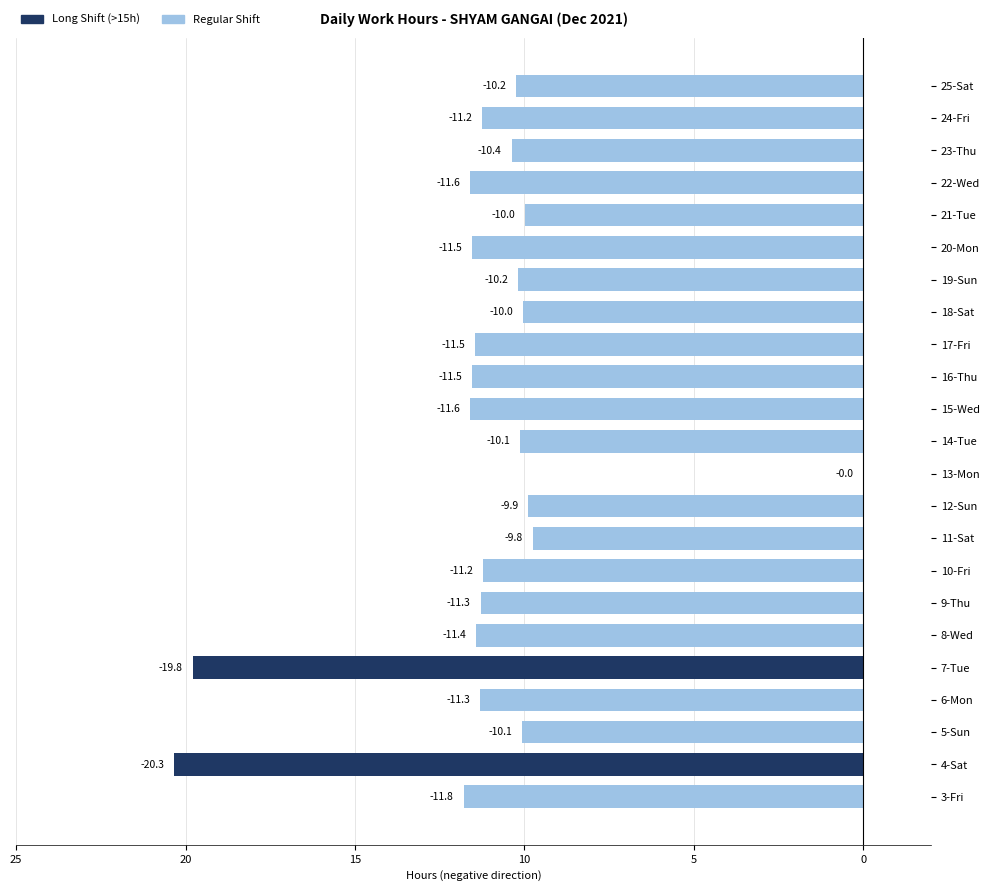

Are the bars horizontal?

Yes